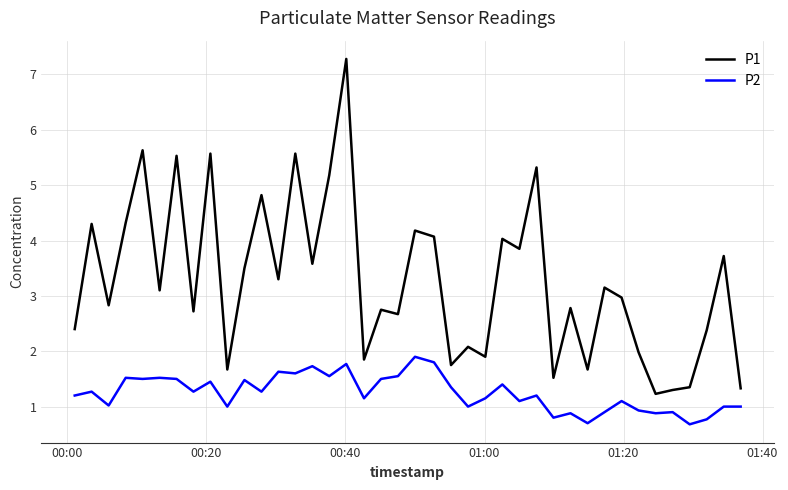

What is the greatest value displayed?

7.3